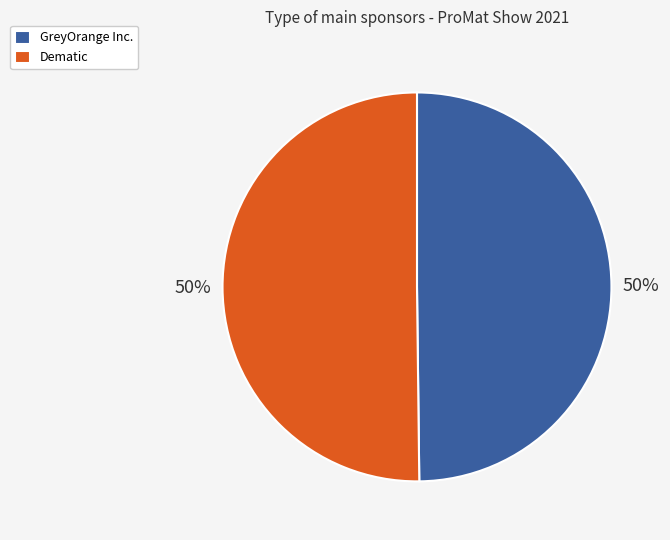

What is the ratio of the value at GreyOrange Inc. to the value at Dematic?

1.0